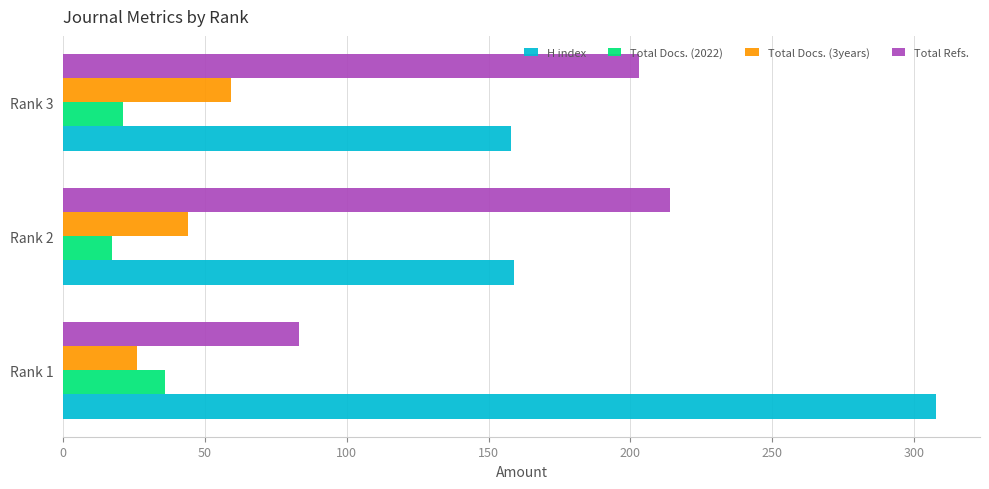

What is the difference between the highest and lowest values at Rank 2?

197